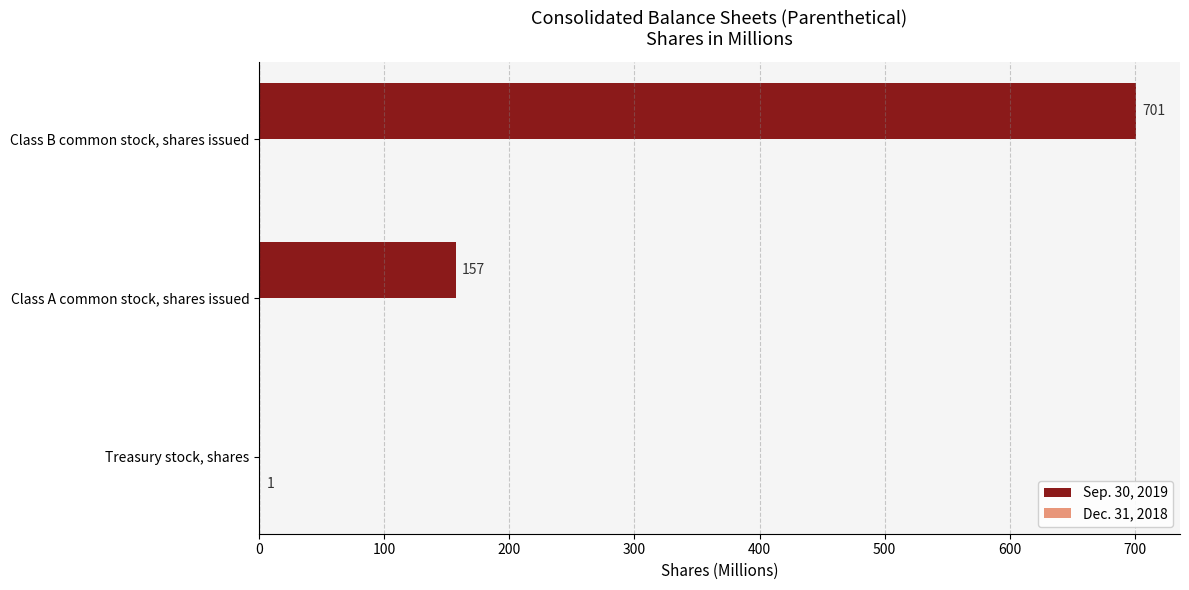

True or false: Sep. 30, 2019 has a value of 157 at Class A common stock, shares issued.

True